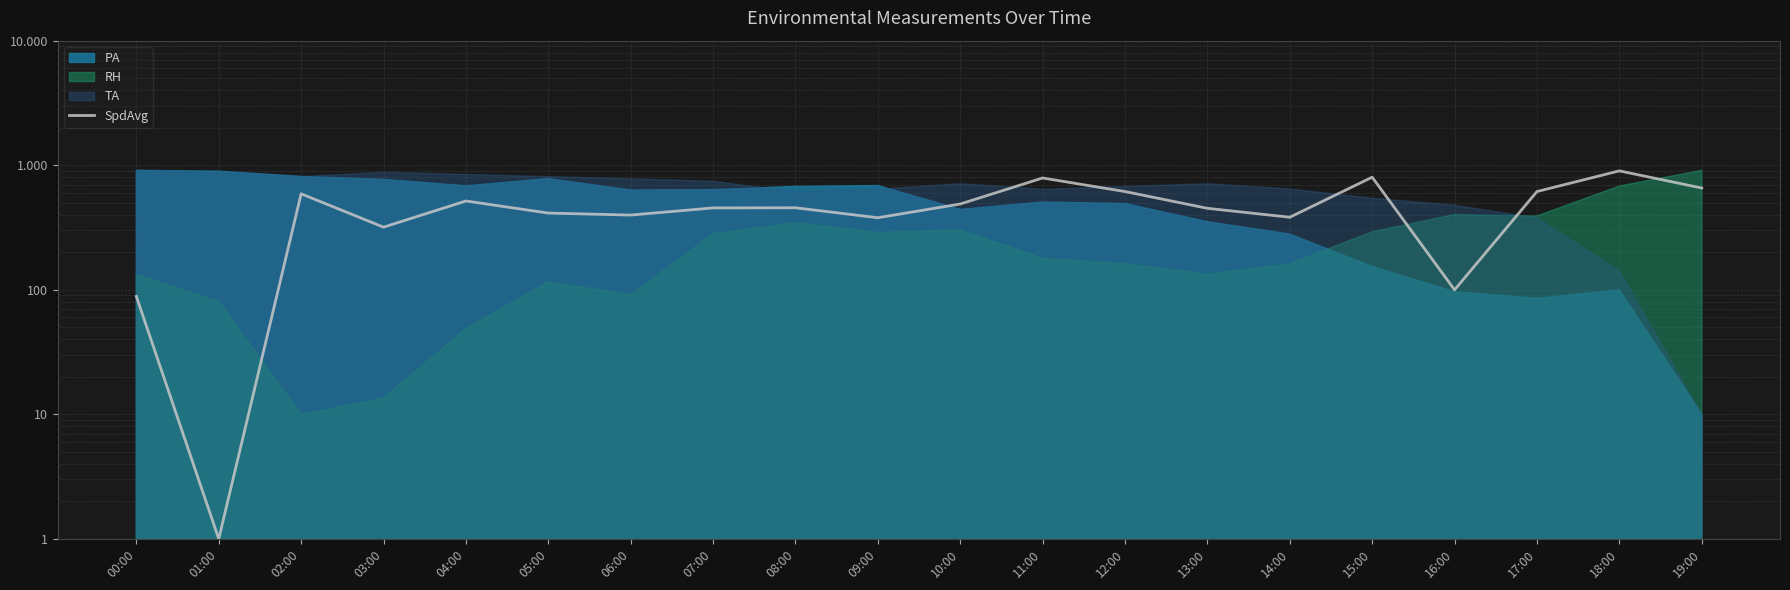

List the labels in order of value, smallest first.

01:00, 00:00, 16:00, 03:00, 09:00, 14:00, 06:00, 05:00, 13:00, 07:00, 08:00, 10:00, 04:00, 02:00, 12:00, 17:00, 19:00, 11:00, 15:00, 18:00